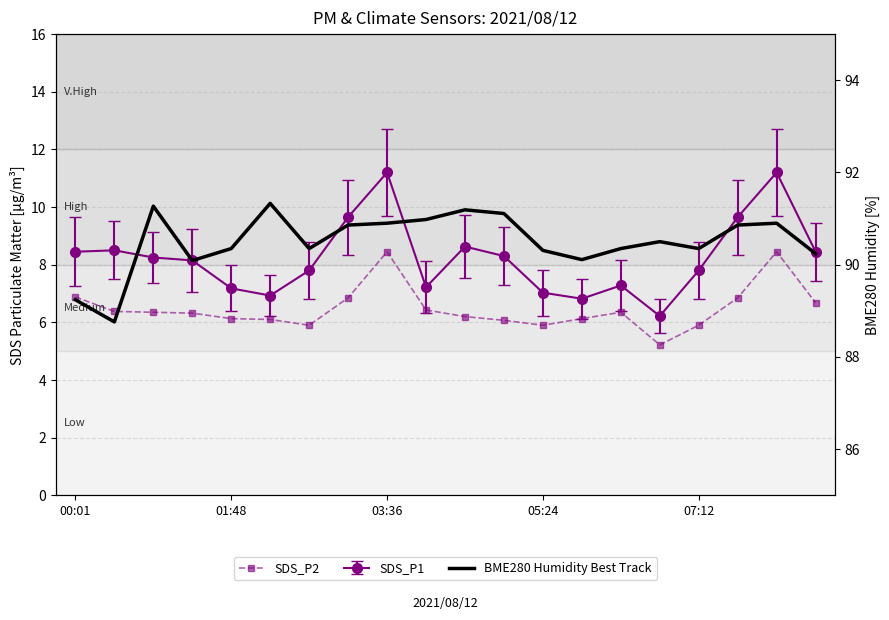

At how many categories does at least one series exceed 84?

20